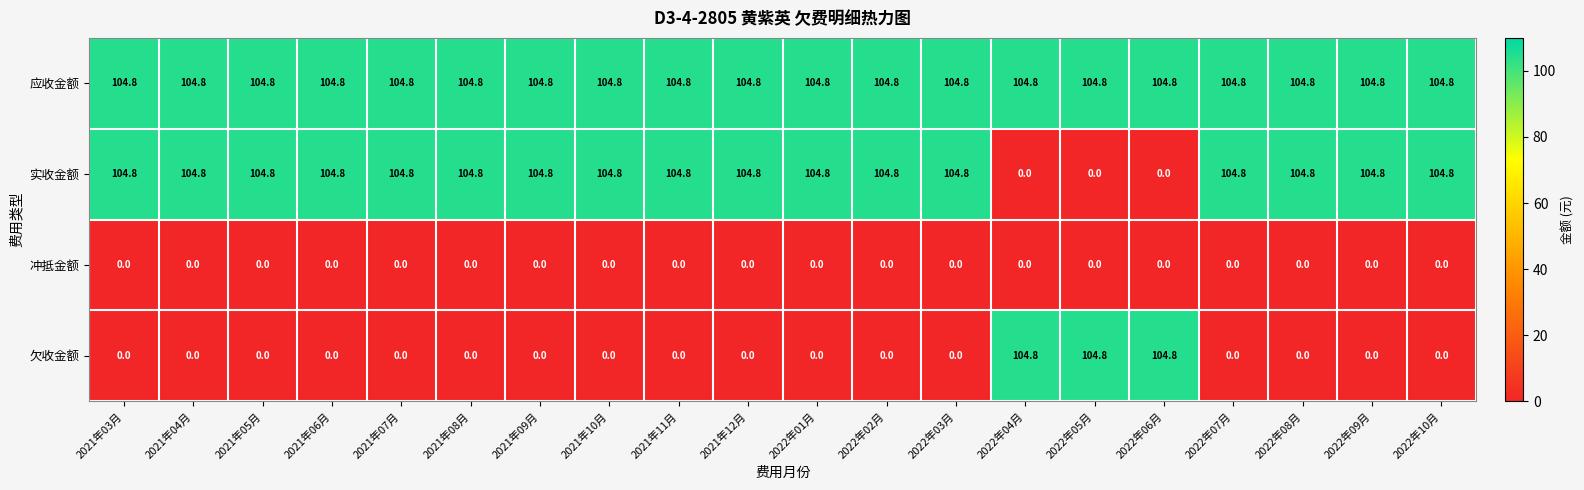

List the series in order of their overall mean, highest first.

应收金额, 实收金额, 欠收金额, 冲抵金额